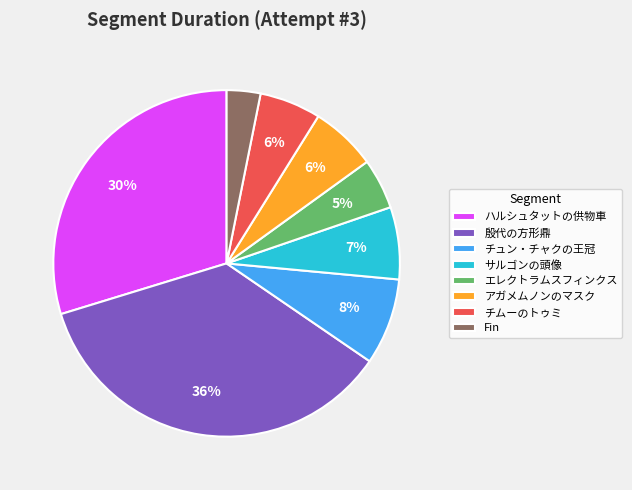

To the nearest percent, what percentage of the pie is チュン・チャクの王冠?

8%